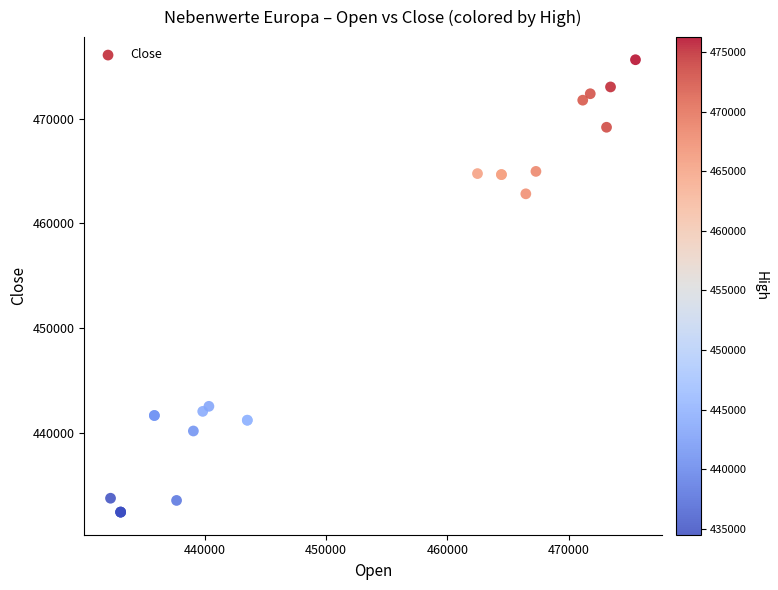

What Y value in the scatter plot is closest to 454015?

462820